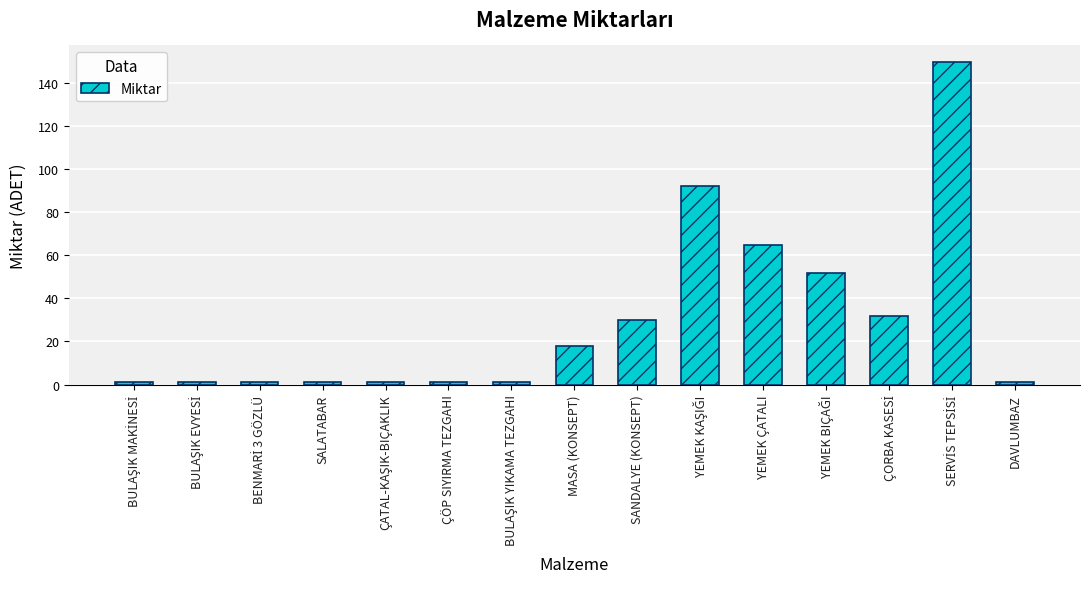

Reading left to right, transcribe all the data shown in this chart.

1	1	1	1	1	1	1	18	30	92	65	52	32	150	1